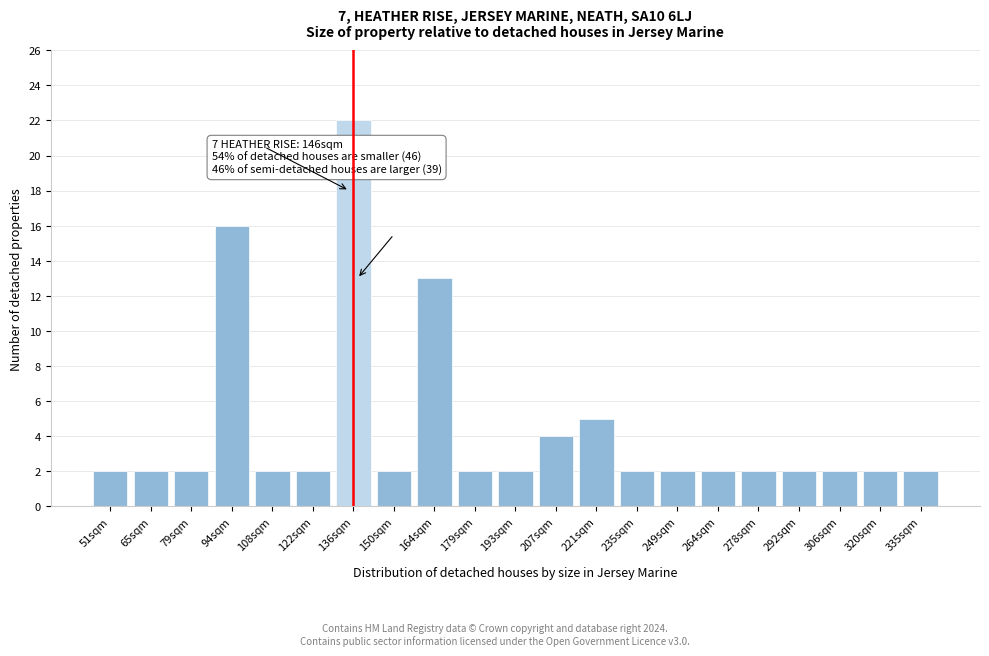

Reading left to right, what are all the values shown in this chart?

2	2	2	16	2	2	22	2	13	2	2	4	5	2	2	2	2	2	2	2	2